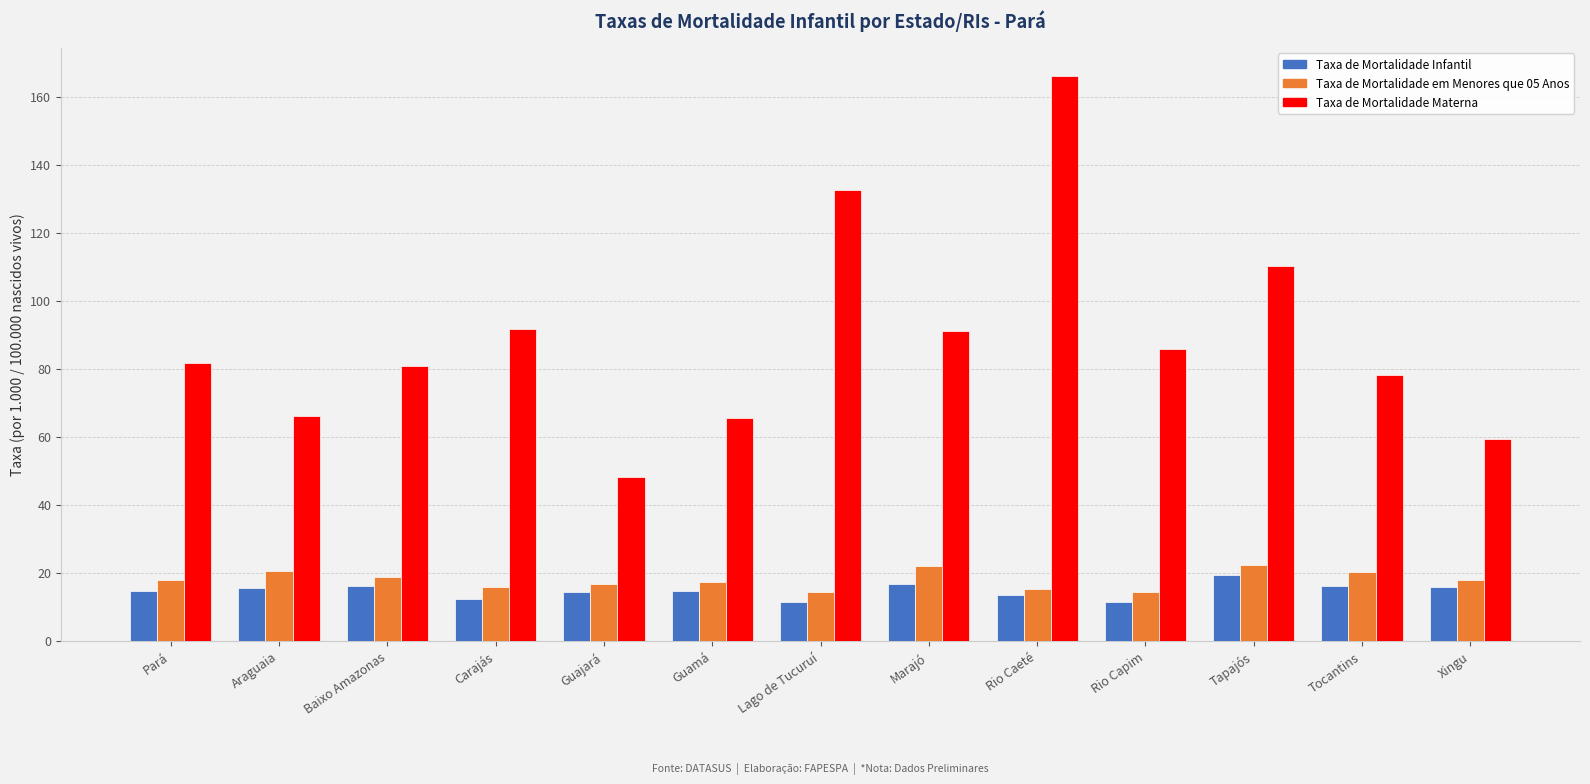

What is the minimum value shown in the chart?

11.4